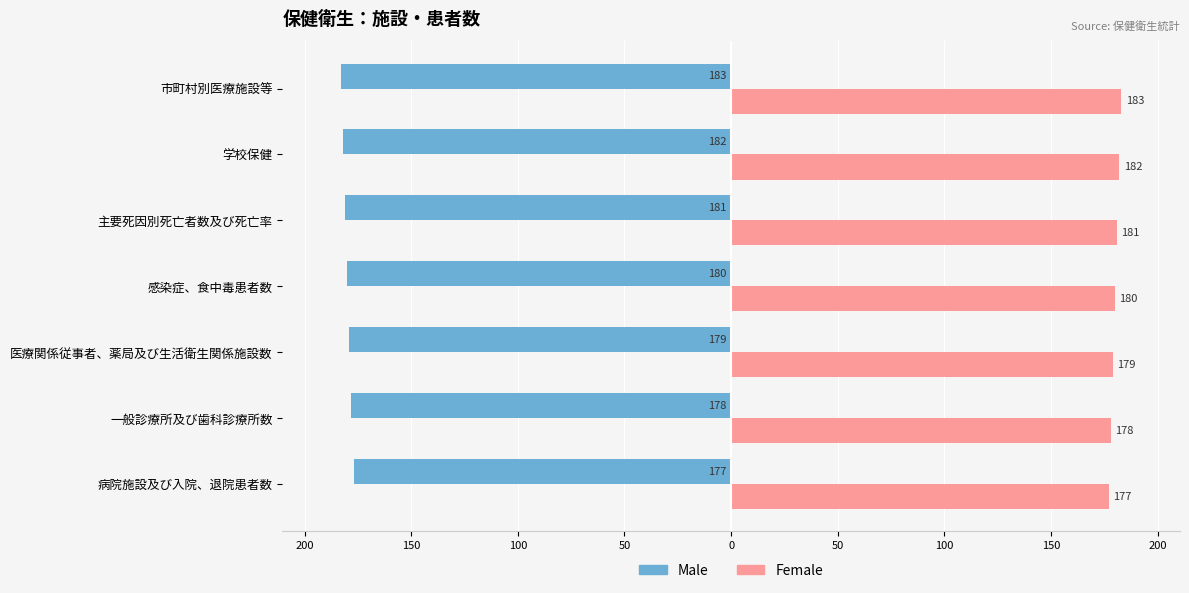

What are all the series names shown in the legend?

Male, Female